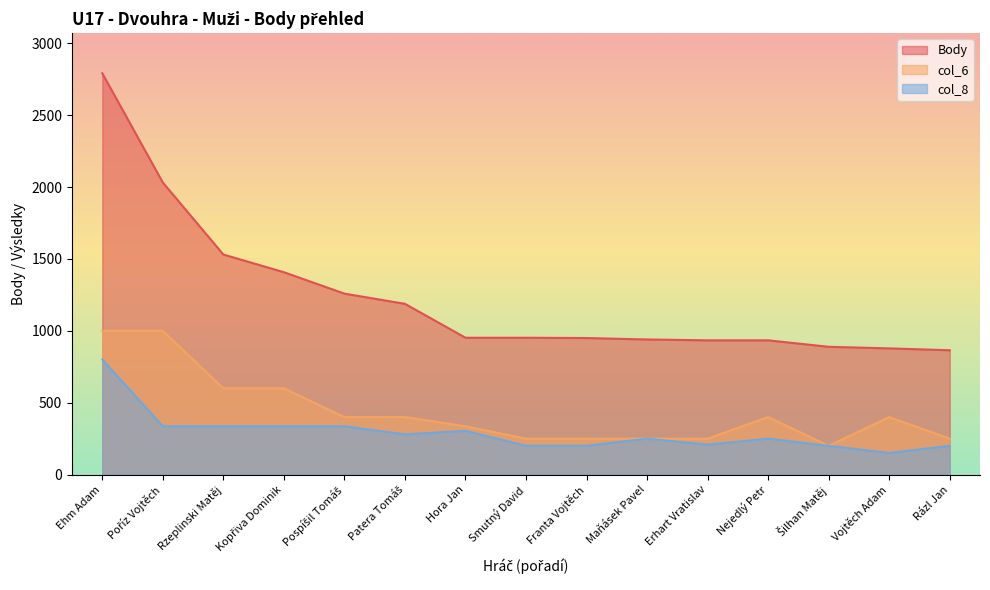

What is the average value of the Body series?

1234